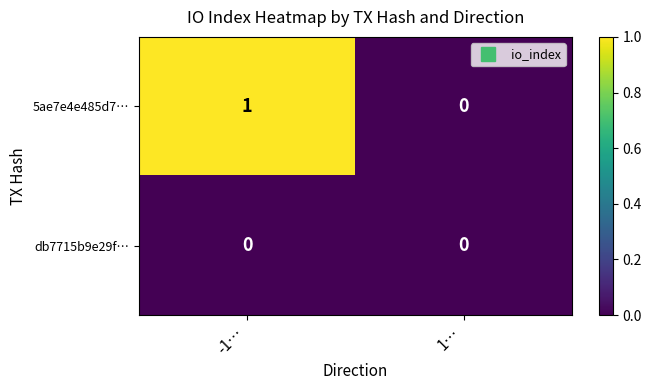

Which series changed the most between -1… and 1…?

5ae7e4e485d7…